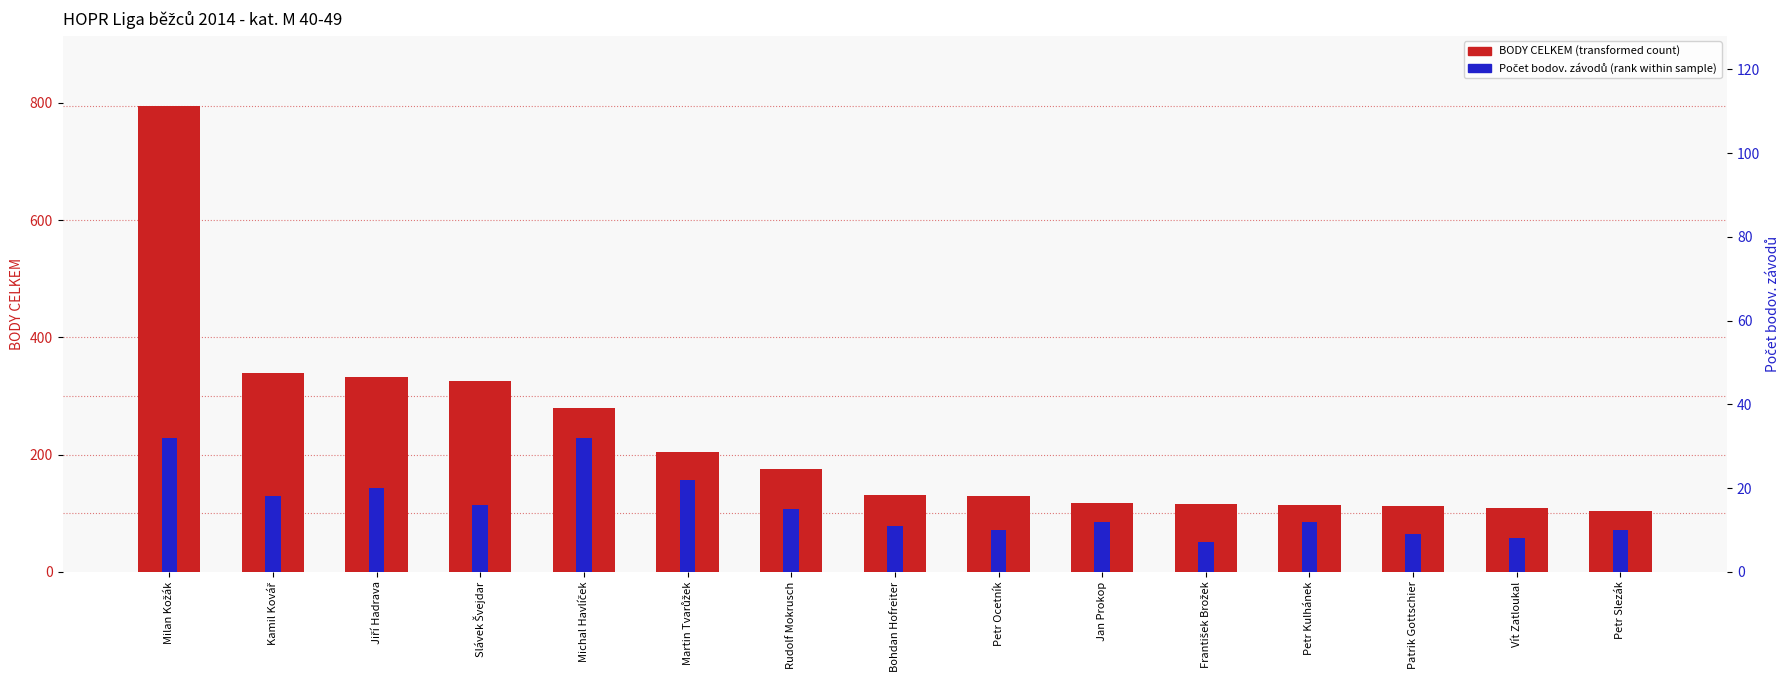

How many data points in BODY CELKEM are above 131?

7